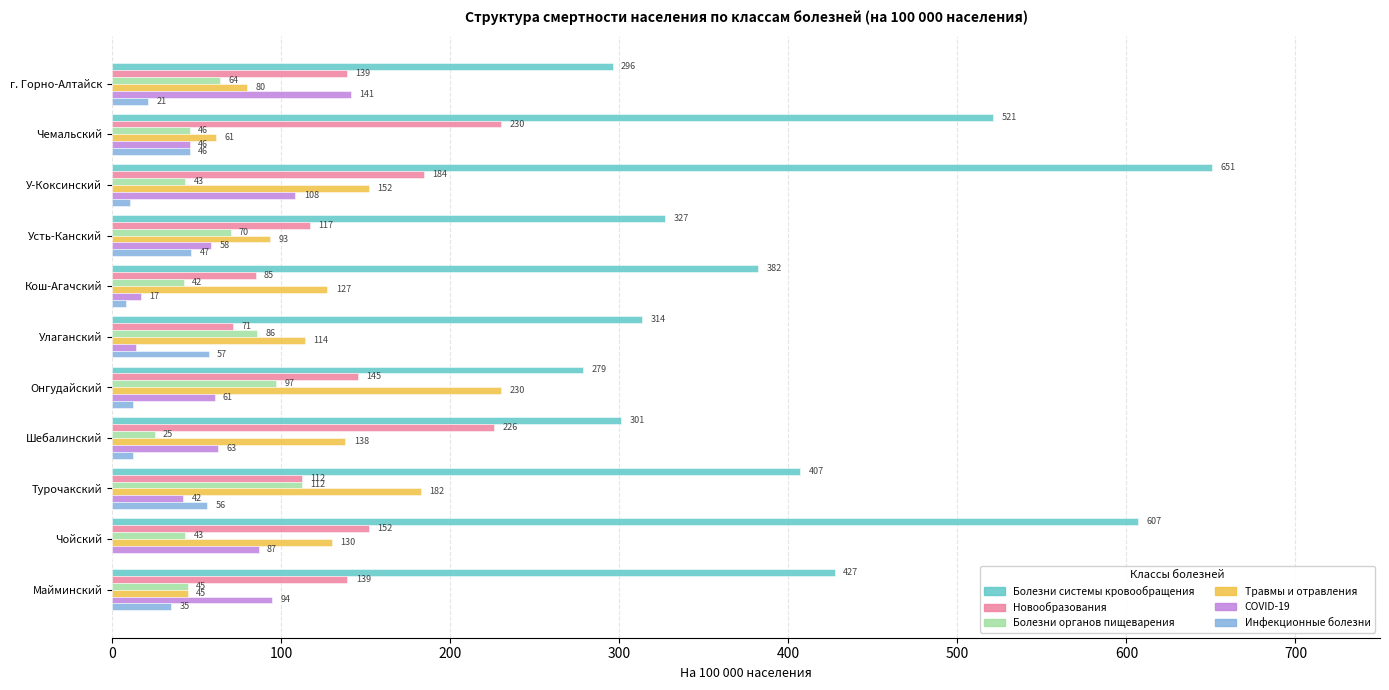

Which series changed the most between Майминский and Улаганский?

Болезни системы кровообращения